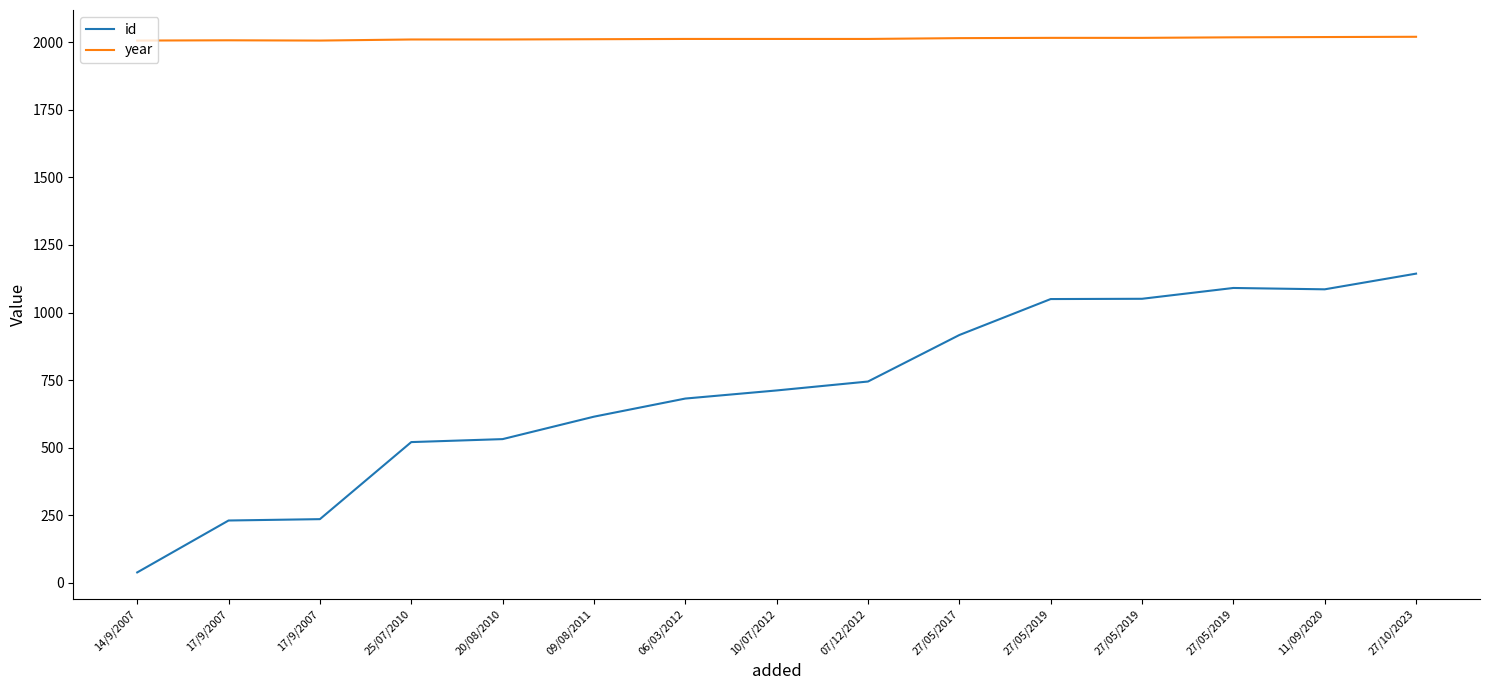

At 14/9/2007, list the series in order from smallest to largest.

id, year